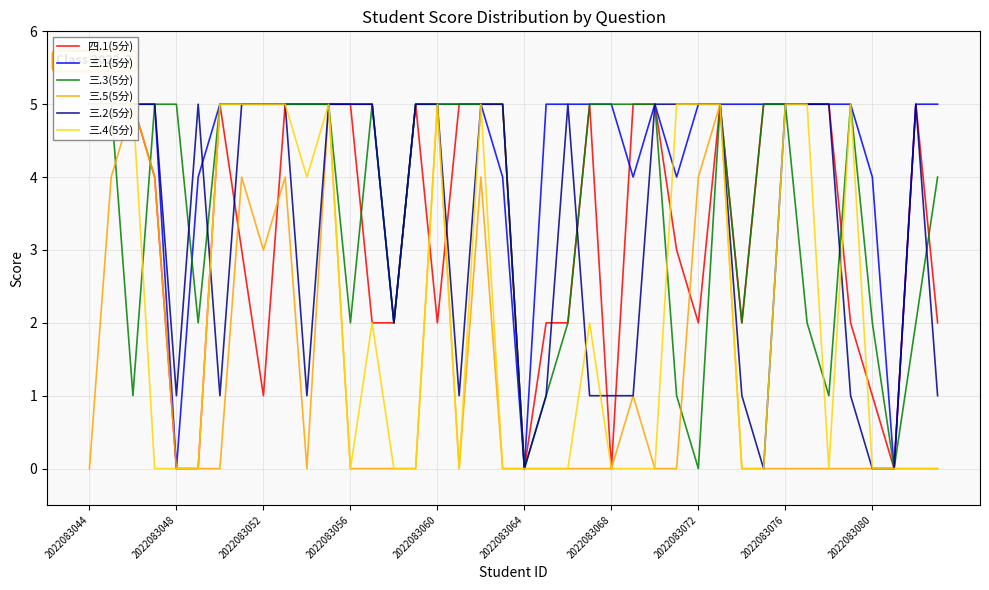

Rank the series by their maximum value, from highest to lowest.

四.1(5分), 三.1(5分), 三.3(5分), 三.5(5分), 三.2(5分), 三.4(5分)